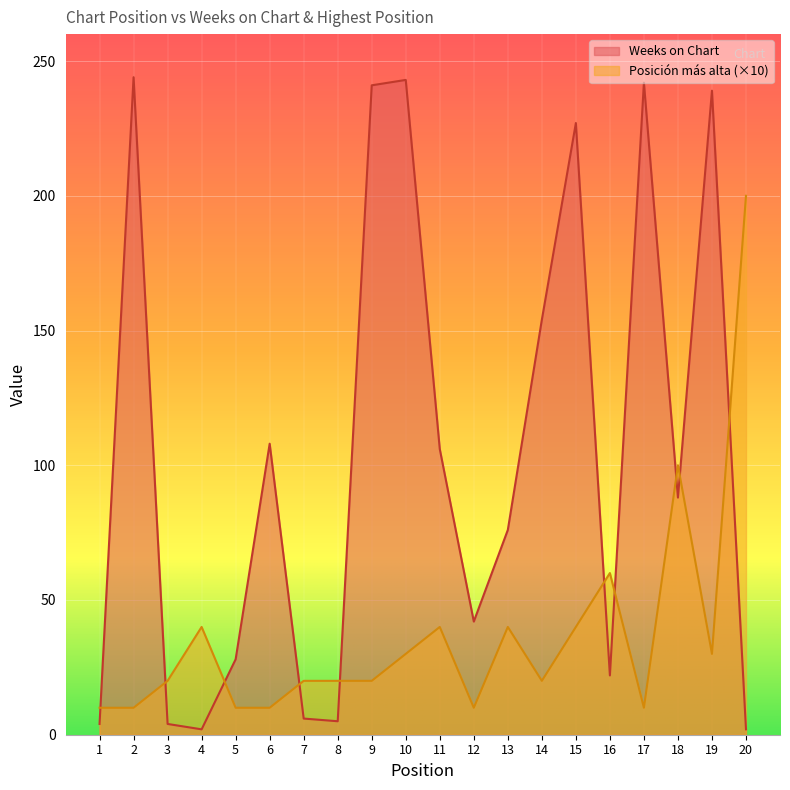

How many lines are shown in the chart?

2